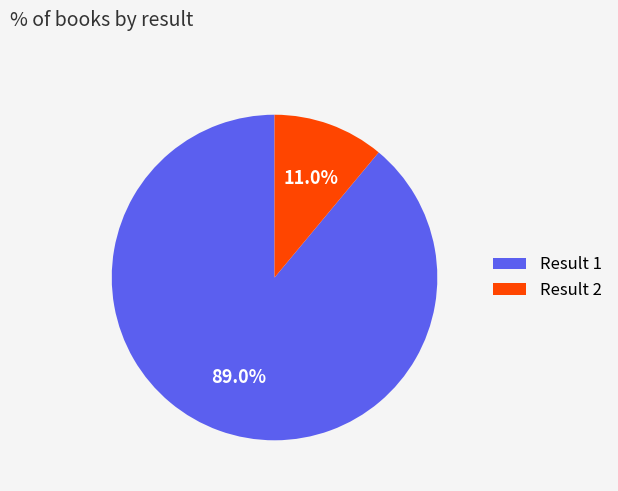

How many segments does this pie chart have?

2